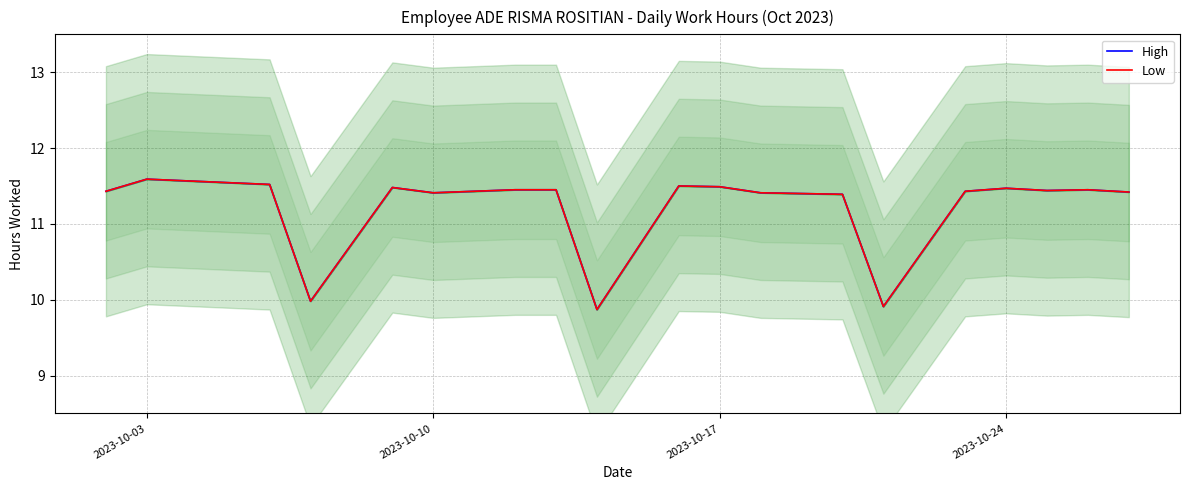

True or false: High has a value of 4.6 at 15.

False